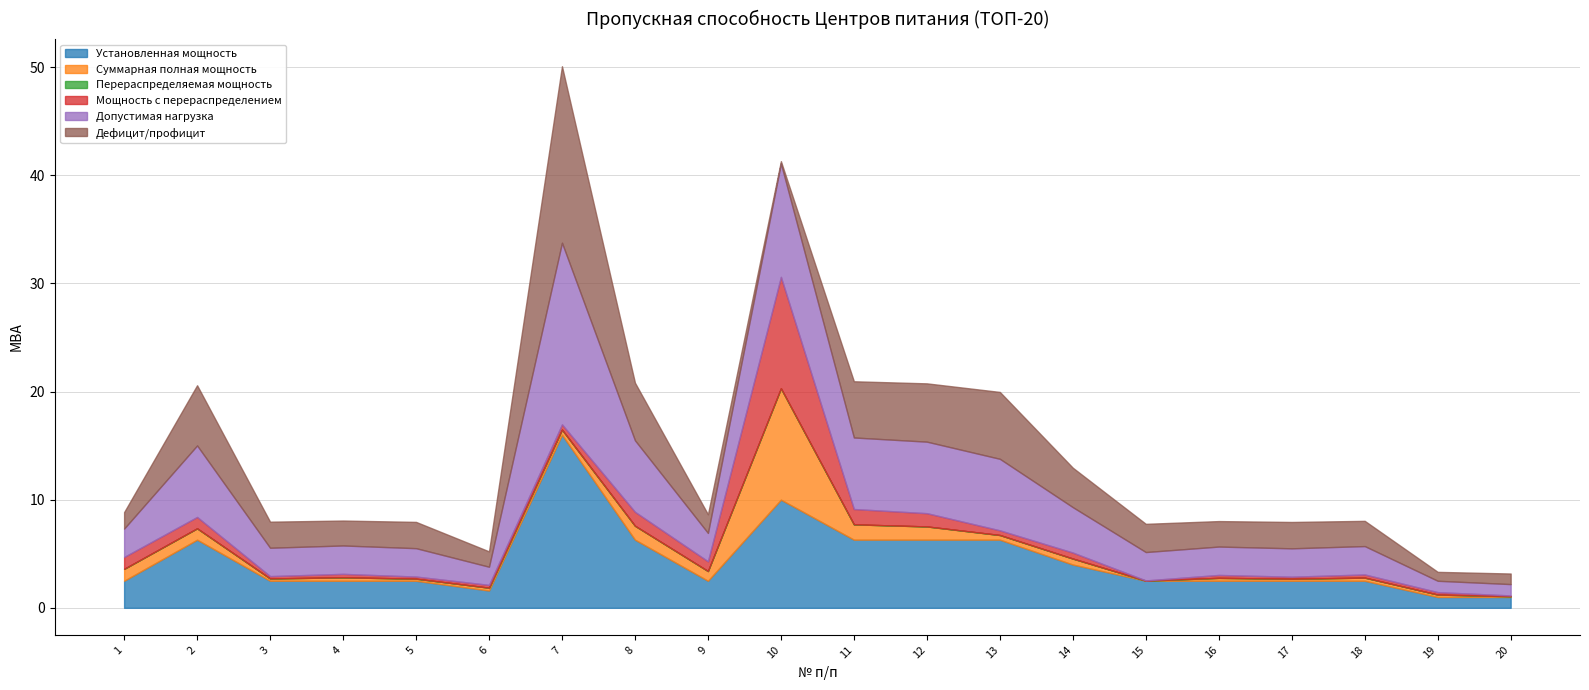

What is the sum of the Допустимая нагрузка values at 20 and 10?

11.6